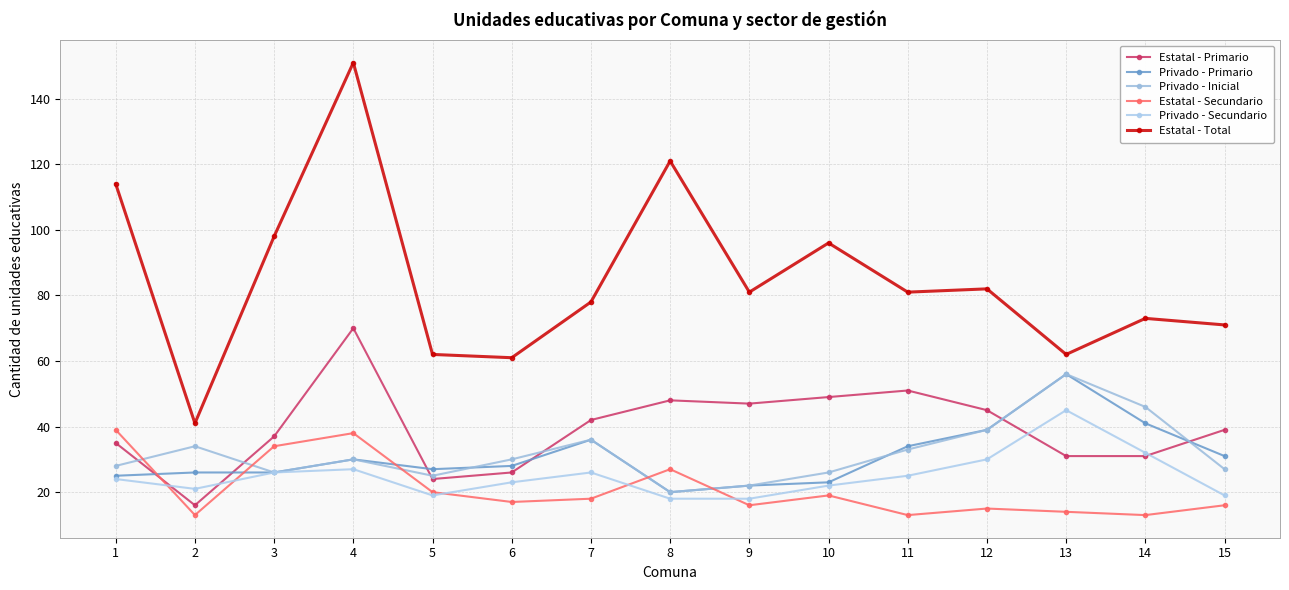

What is the total value across all series at 3?

247